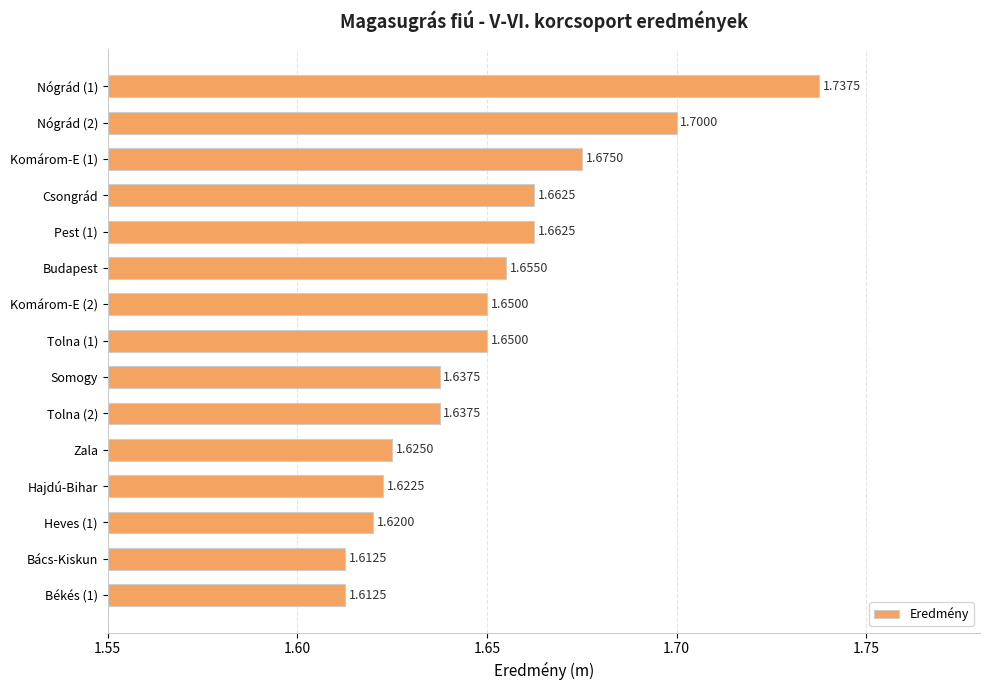

Does the chart contain stacked bars?

No